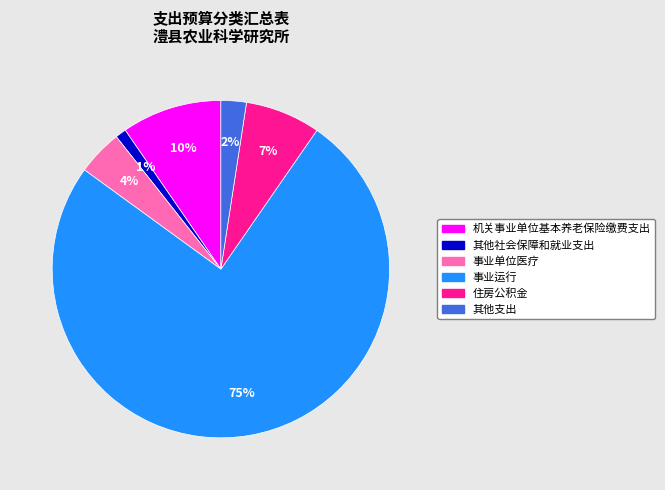

To the nearest percent, what is the difference between the 机关事业单位基本养老保险缴费支出 and 事业运行 slice percentages?

66%